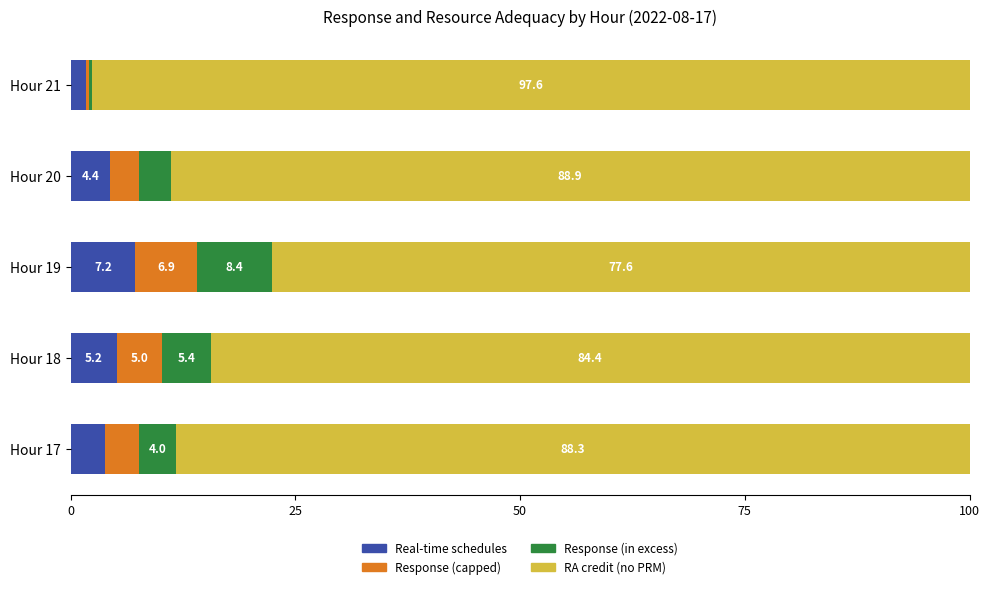

Where is Real-time schedules nearest to the value 4?

Hour 17